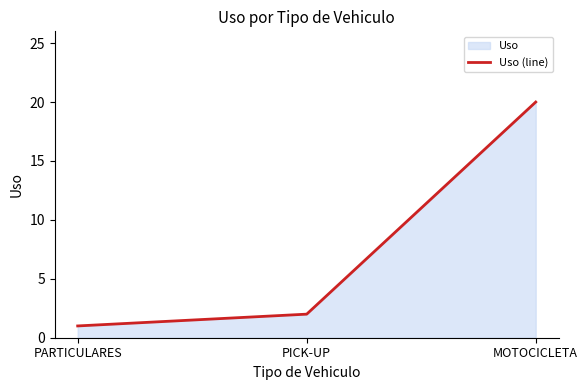

The chart shows a value of 1 at PARTICULARES. True or false?

True